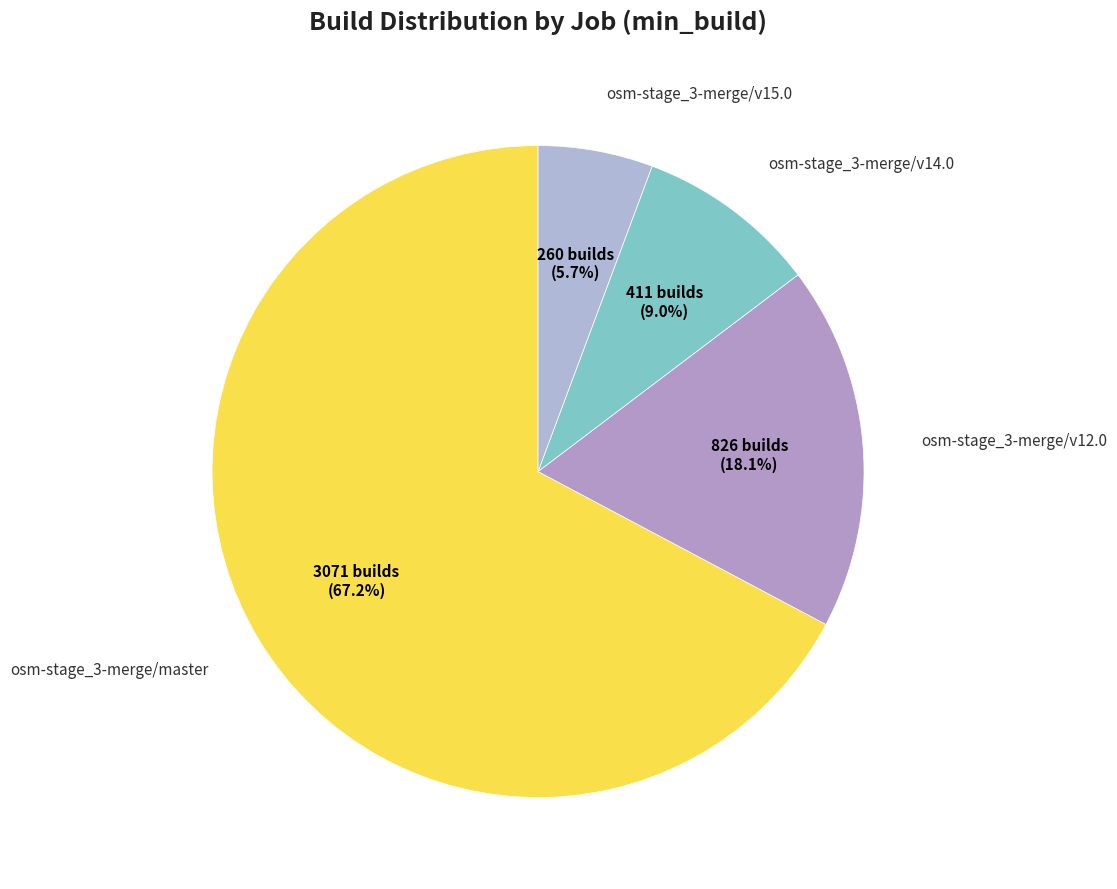

Which category has the biggest portion of the pie?

osm-stage_3-merge/master